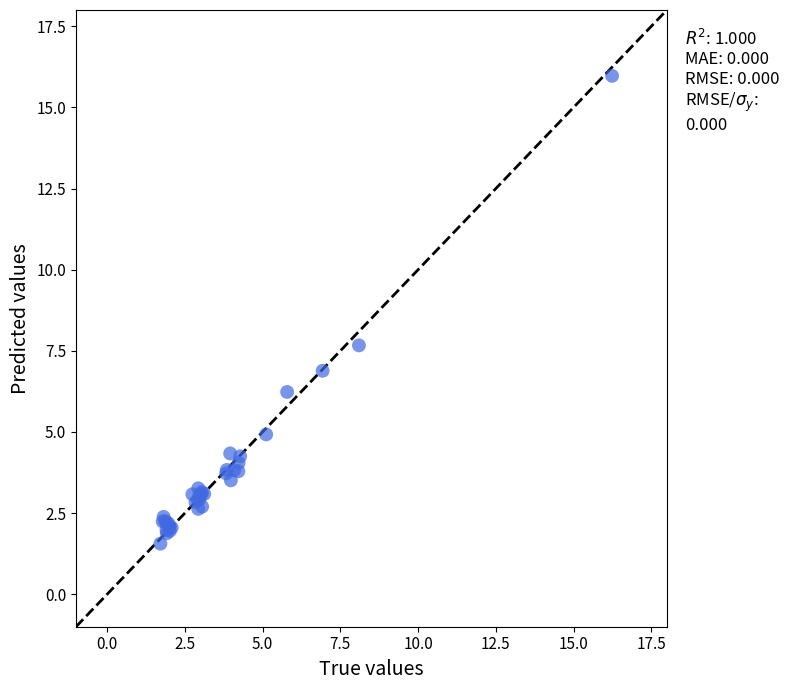

What Y value in the scatter plot is closest to 8?

7.7